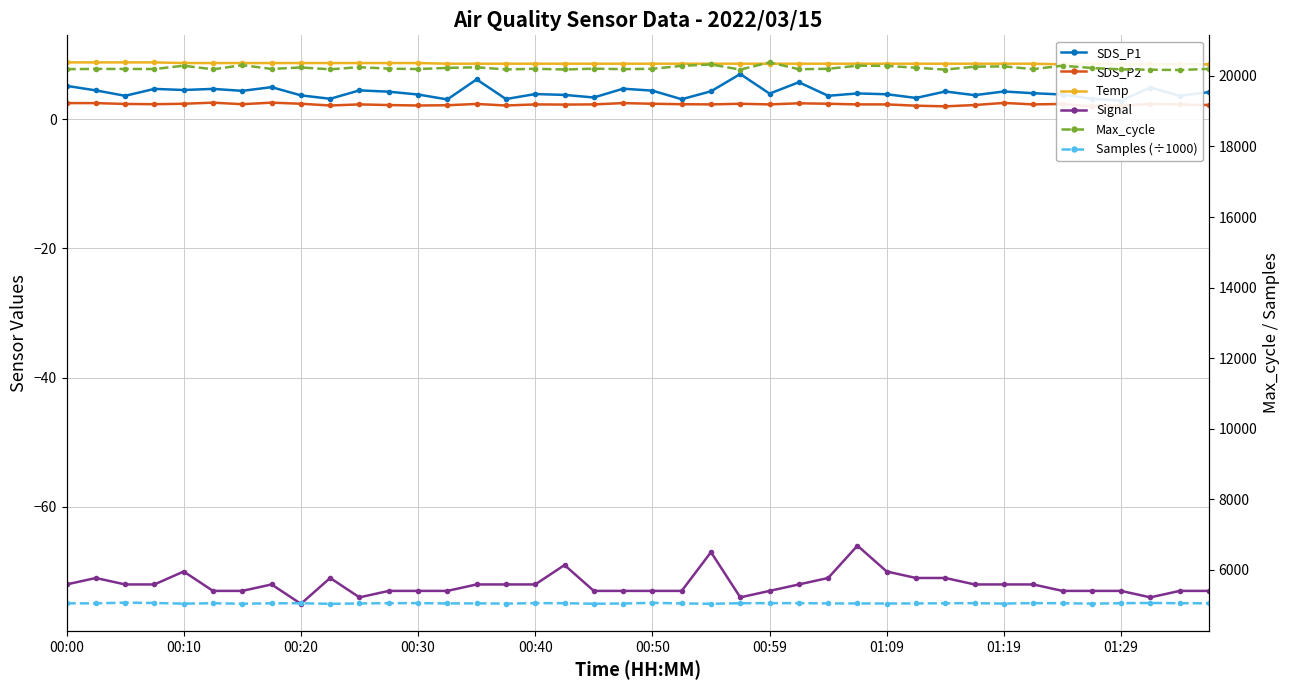

How many series are shown in this chart?

6